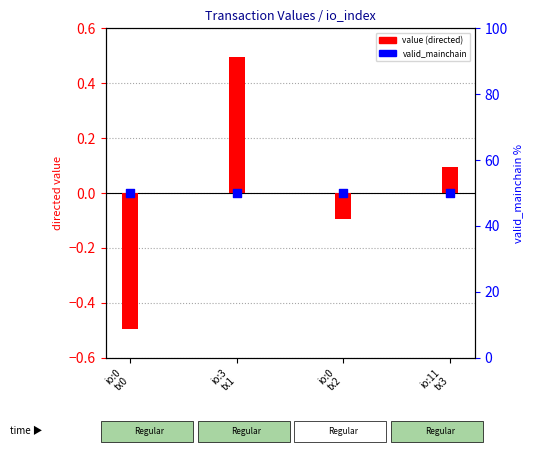

Which series contains the highest Y value?

valid_mainchain